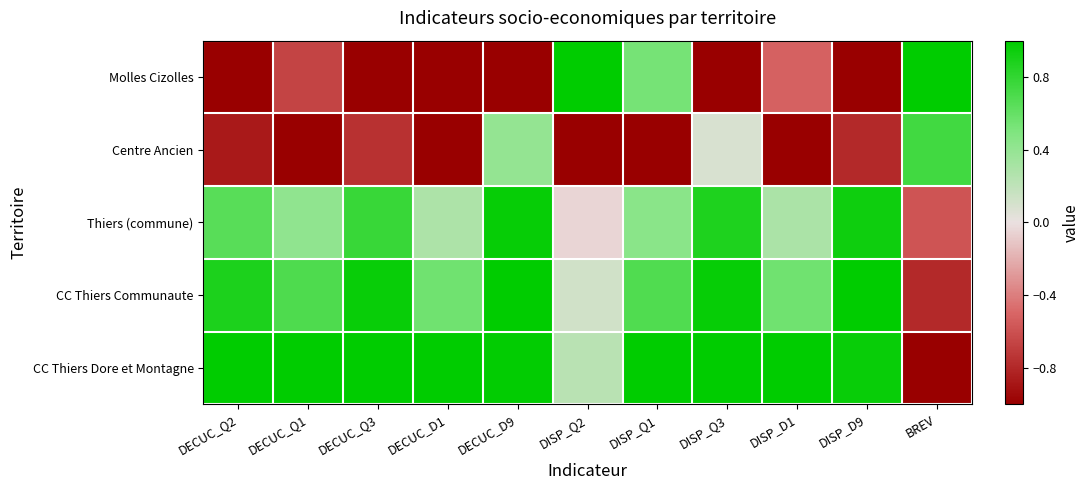

Reading right to left, what are all the values shown in this chart?

Molles Cizolles: BREV=1.0	DISP_D9=-1.0	DISP_D1=-0.5	DISP_Q3=-1.0	DISP_Q1=0.5	DISP_Q2=1.0	DECUC_D9=-1.0	DECUC_D1=-1.0	DECUC_Q3=-1.0	DECUC_Q1=-0.7	DECUC_Q2=-1.0
Centre Ancien: BREV=0.7	DISP_D9=-0.8	DISP_D1=-1.0	DISP_Q3=0.1	DISP_Q1=-1.0	DISP_Q2=-1.0	DECUC_D9=0.4	DECUC_D1=-1.0	DECUC_Q3=-0.8	DECUC_Q1=-1.0	DECUC_Q2=-0.9
Thiers (commune): BREV=-0.6	DISP_D9=0.9	DISP_D1=0.3	DISP_Q3=0.9	DISP_Q1=0.4	DISP_Q2=-0.0	DECUC_D9=1.0	DECUC_D1=0.3	DECUC_Q3=0.8	DECUC_Q1=0.4	DECUC_Q2=0.6
CC Thiers Communaute: BREV=-0.8	DISP_D9=1.0	DISP_D1=0.6	DISP_Q3=1.0	DISP_Q1=0.7	DISP_Q2=0.1	DECUC_D9=1.0	DECUC_D1=0.6	DECUC_Q3=1.0	DECUC_Q1=0.7	DECUC_Q2=0.9
CC Thiers Dore et Montagne: BREV=-1.0	DISP_D9=1.0	DISP_D1=1.0	DISP_Q3=1.0	DISP_Q1=1.0	DISP_Q2=0.2	DECUC_D9=1.0	DECUC_D1=1.0	DECUC_Q3=1.0	DECUC_Q1=1.0	DECUC_Q2=1.0